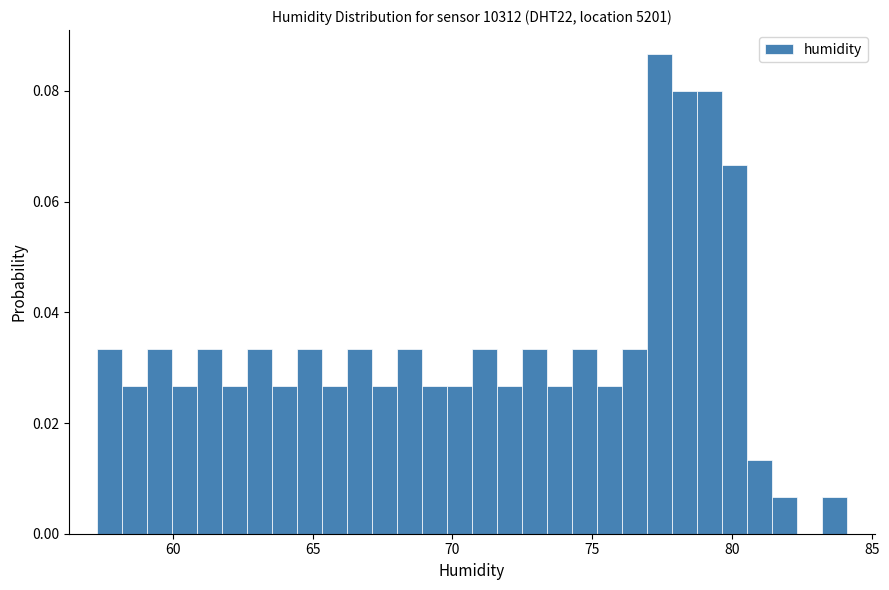

Around what value on the x-axis is the tallest bar? Give the approximate position of its centre, as read against the axis.

77.5